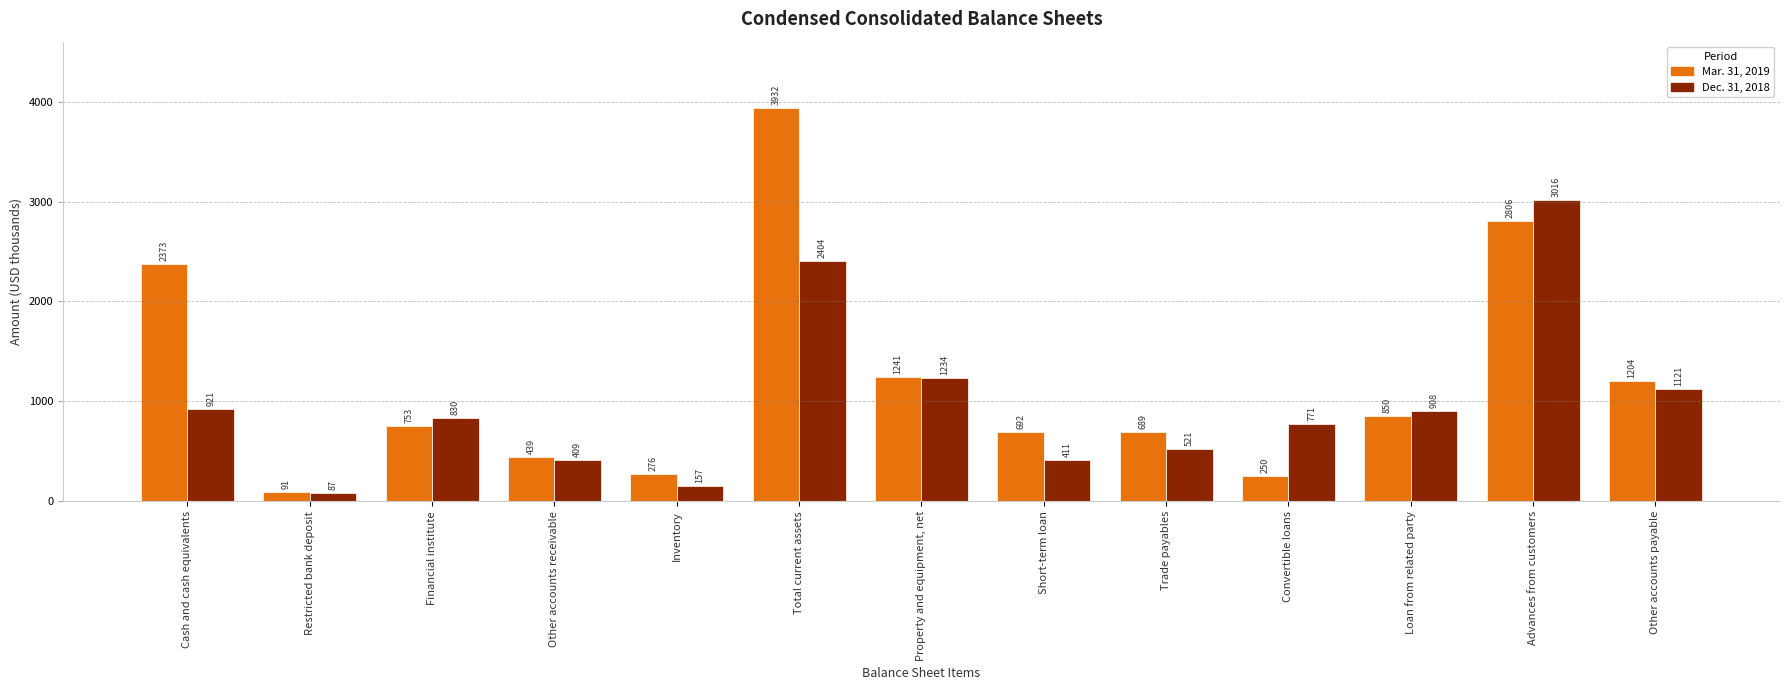

How many groups of bars are there?

13